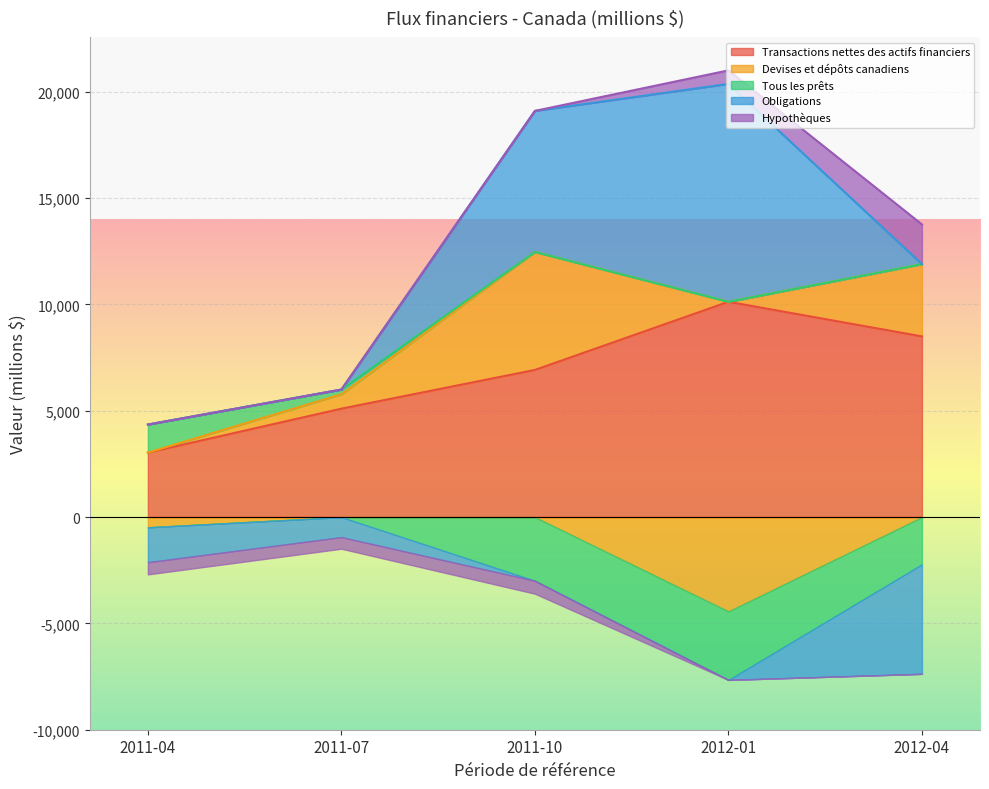

What is the minimum value for Devises et dépôts canadiens?

-4435